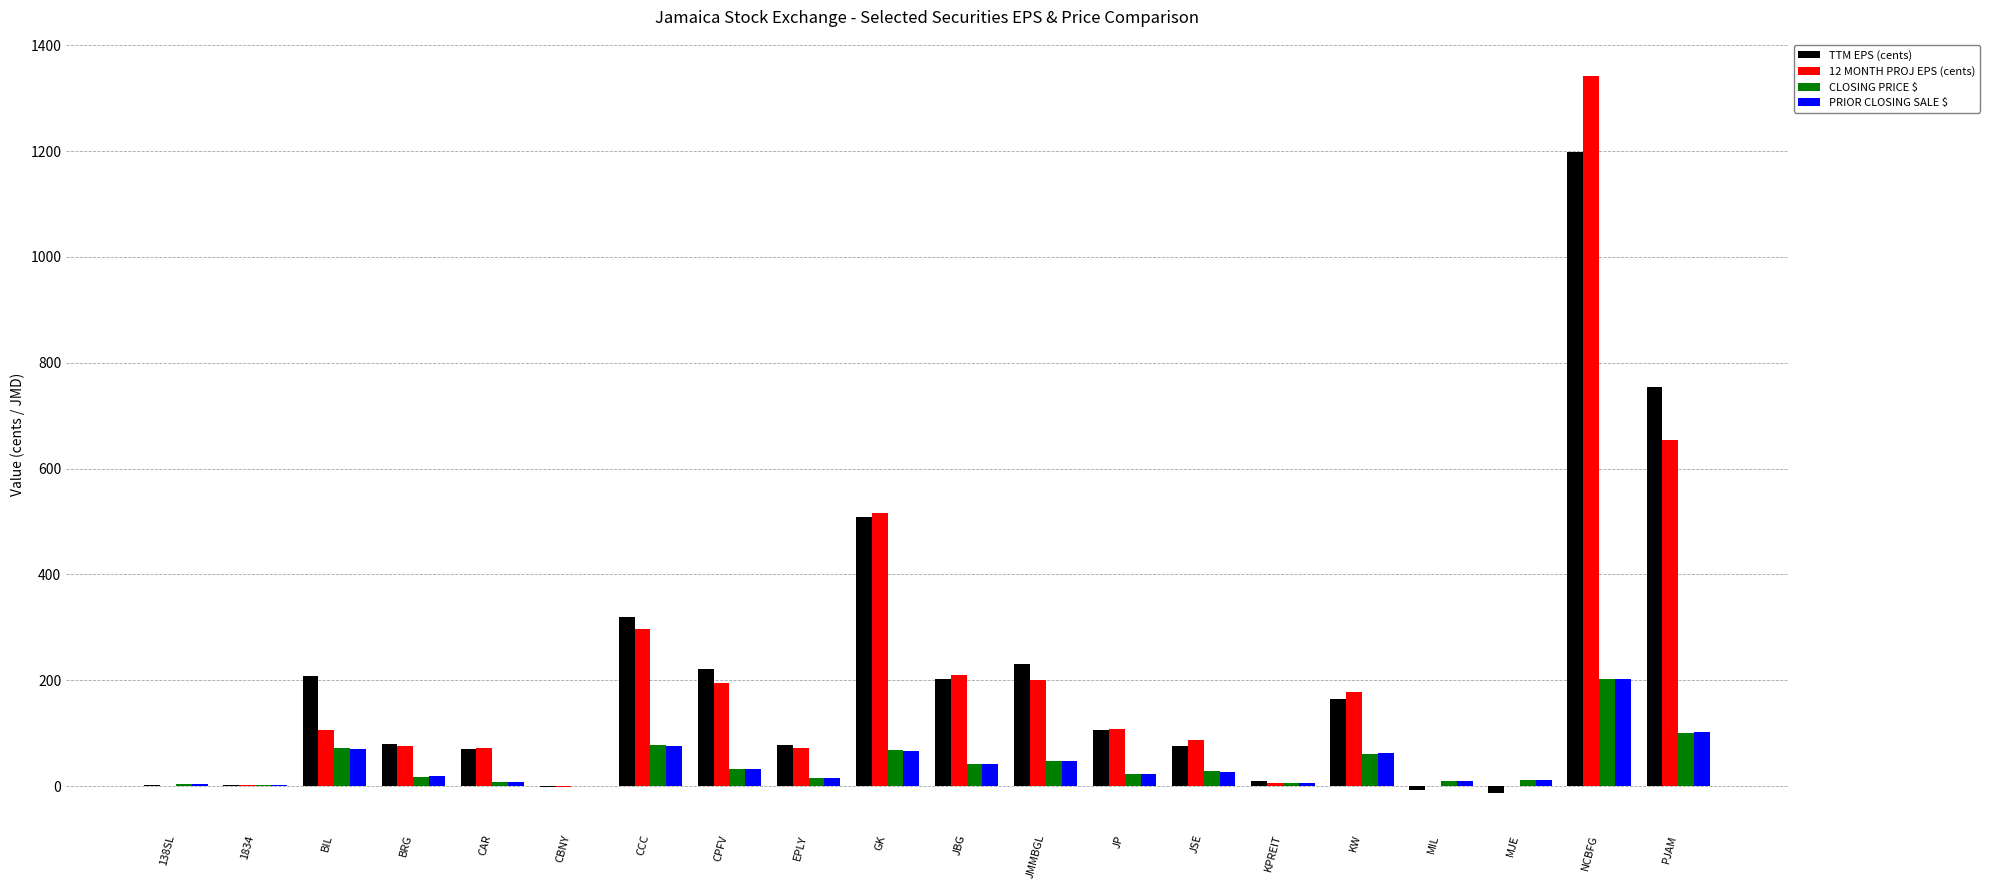

What is the sum of all CLOSING PRICE $ values?

825.6